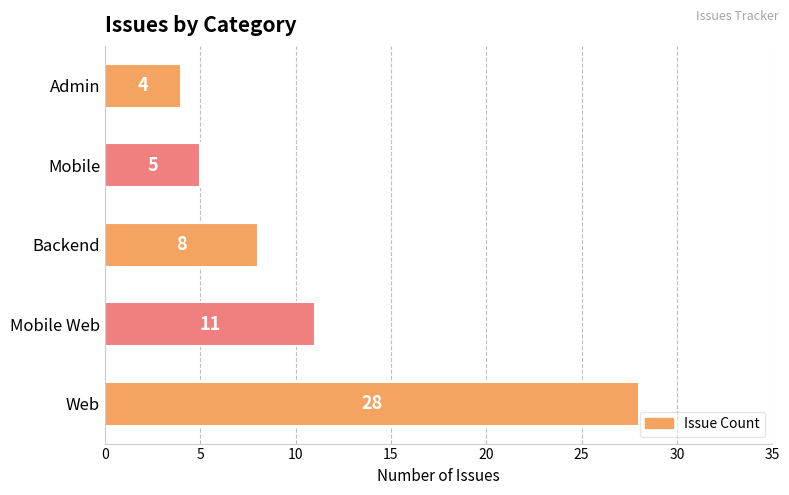

Where is the data nearest to the value 16?

Mobile Web